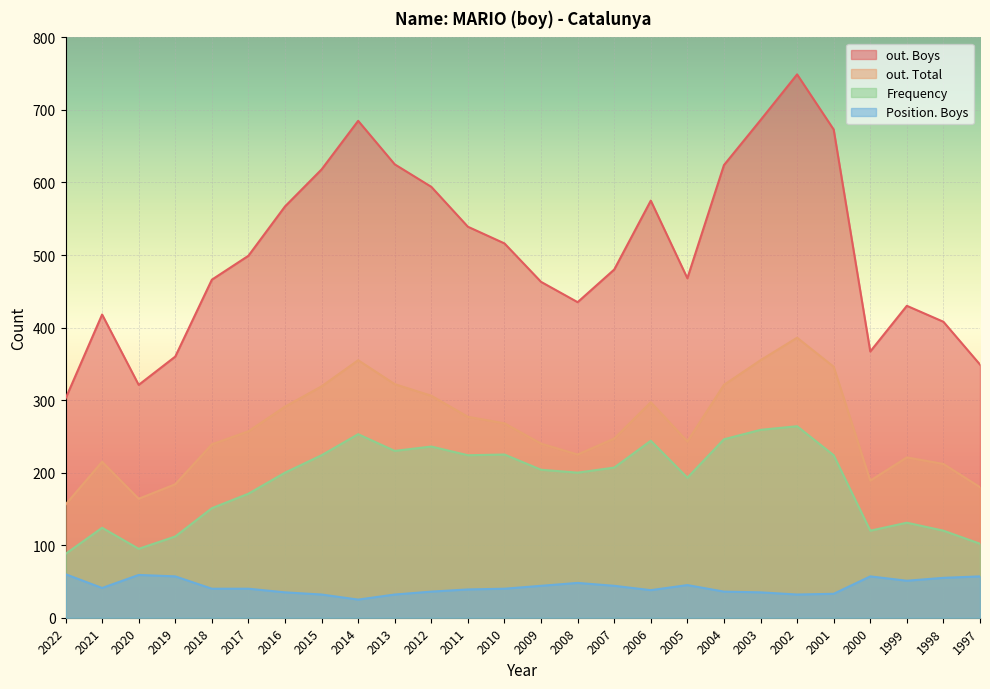

What is the maximum value shown in the chart?

749